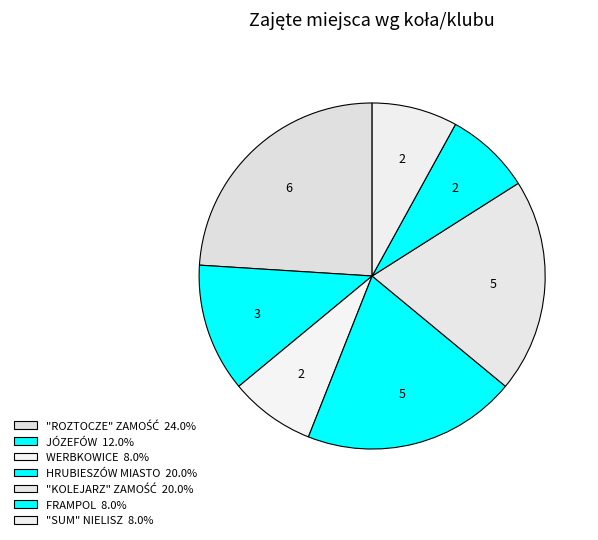

How many segments does this pie chart have?

7